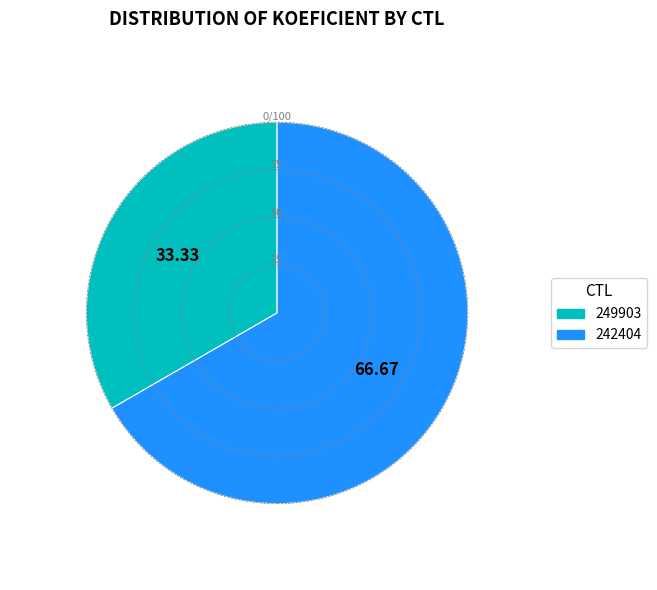

Does any single category account for the majority?

Yes